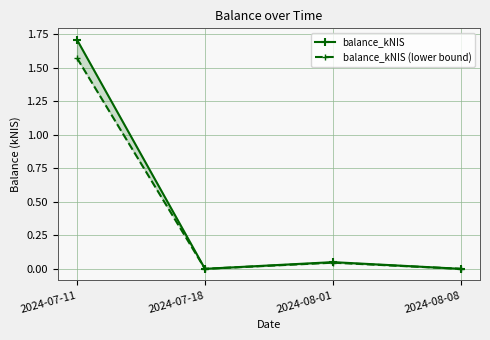

How many interior local peaks does the balance_kNIS (lower bound) series have?

1